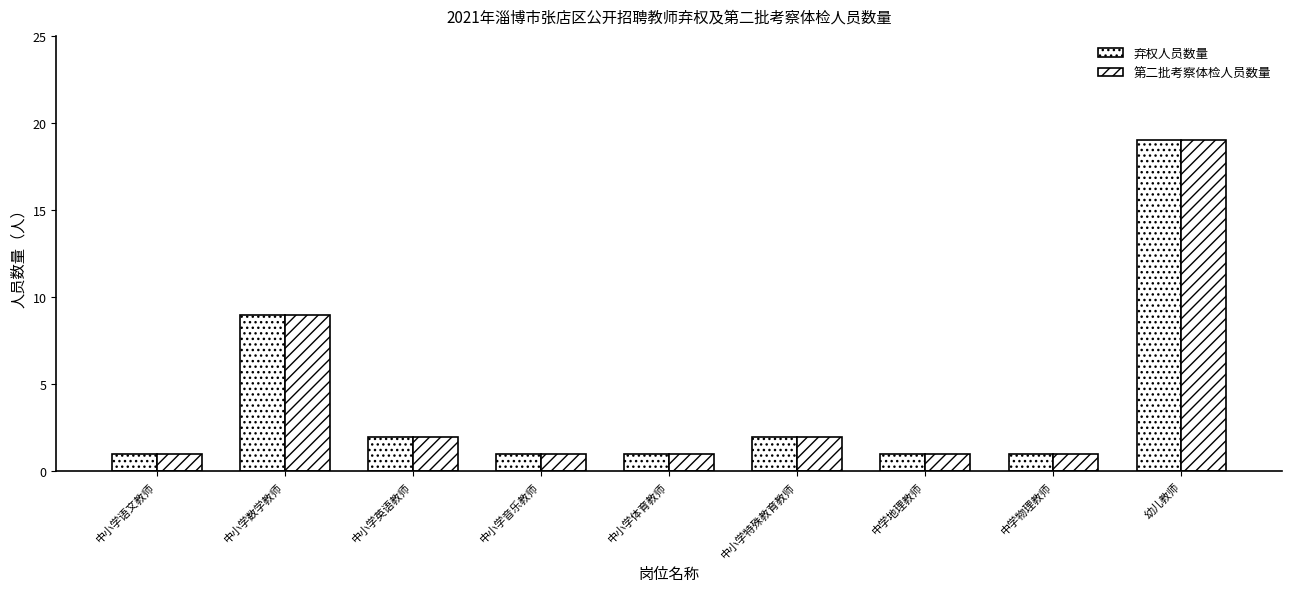

True or false: 弃权人员数量 has a value of 1 at 中小学体育教师.

True